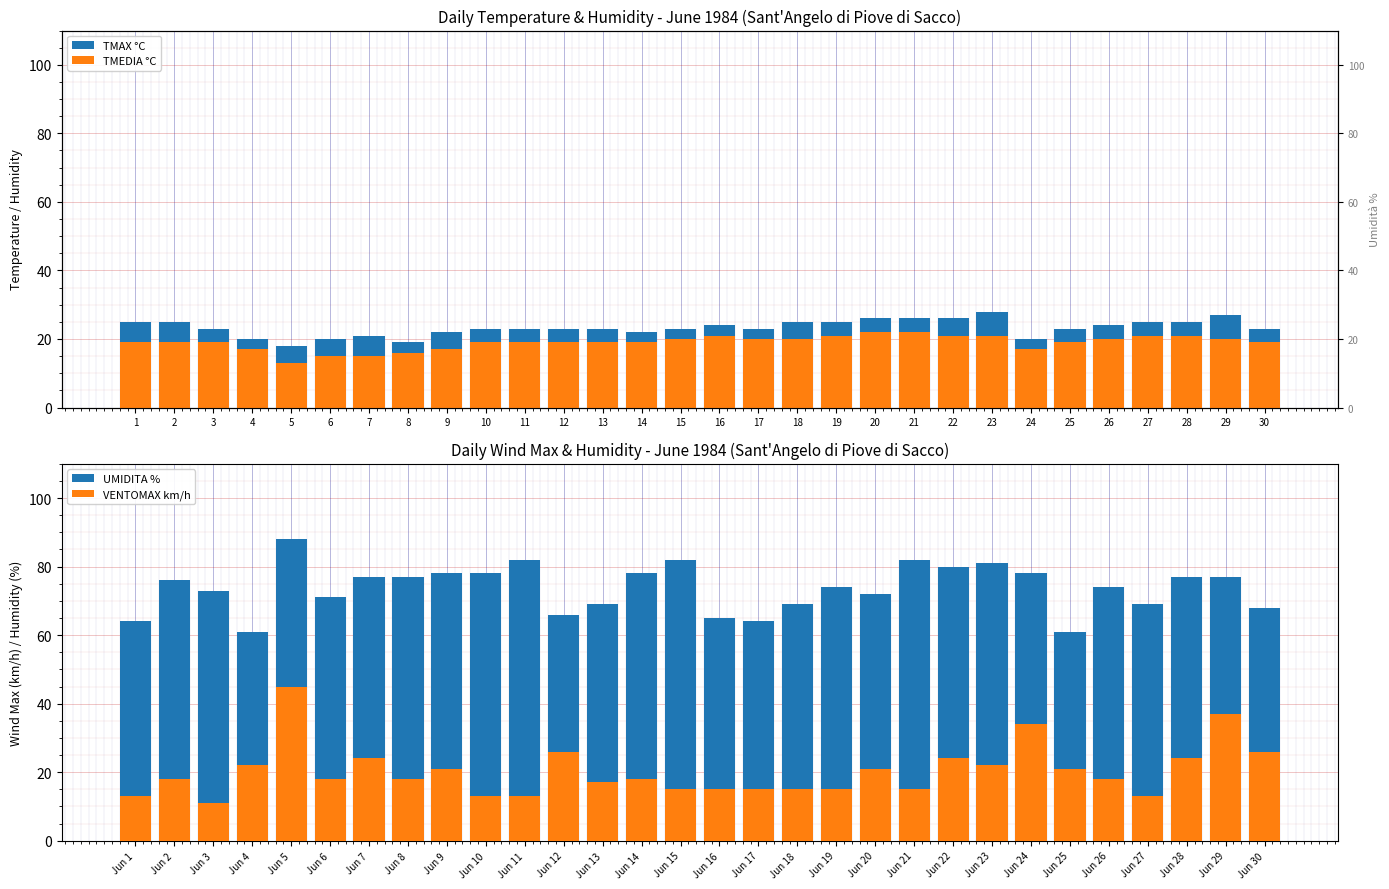

Does the chart contain stacked bars?

No